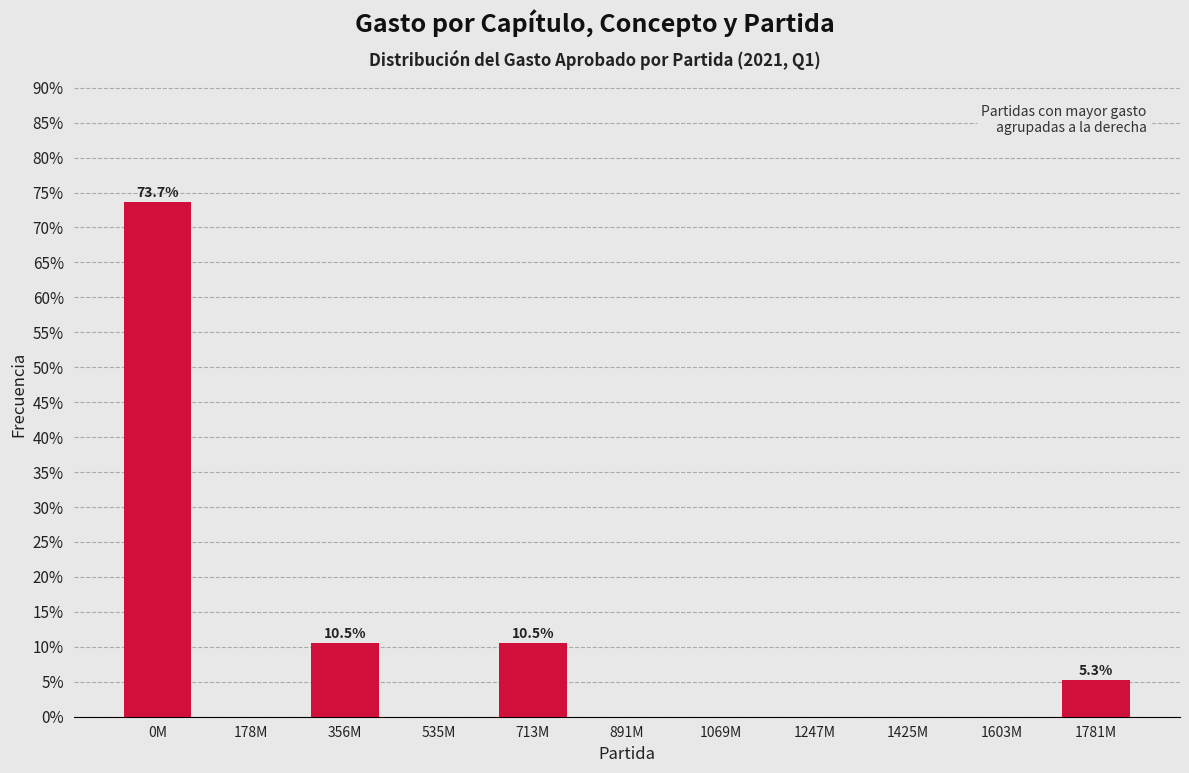

Reading right to left, list all the values displayed in this chart.

1781M=5.3	1603M=0.0	1425M=0.0	1247M=0.0	1069M=0.0	891M=0.0	713M=10.5	535M=0.0	356M=10.5	178M=0.0	0M=73.7